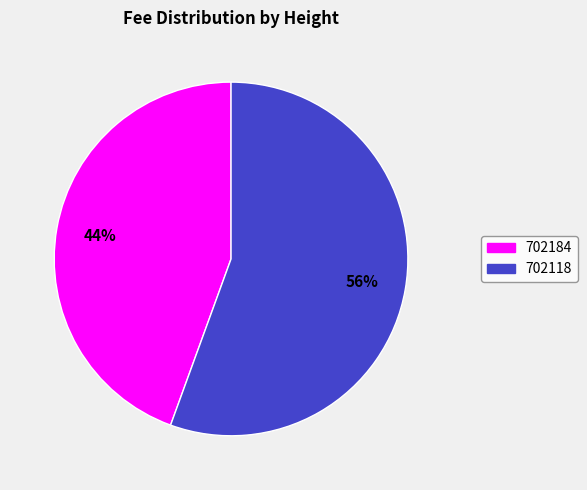

How many slices are in this pie chart?

2